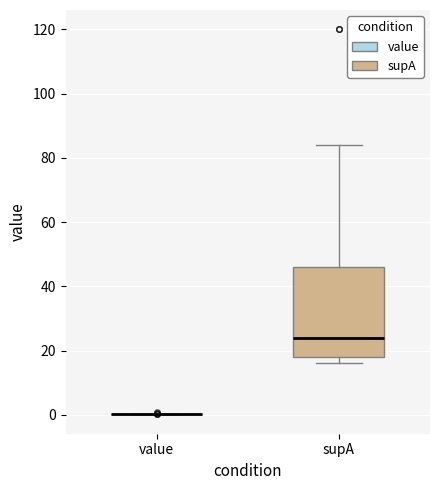

Reading left to right, read every box against the y-axis: the position of its median line, the range the box covers, and the ends of its whiskers. The values are not printed on the chart, so give them approximately, as read against the axis.

value: box collapsed to a line at 0, whiskers 0 to 0
supA: median 24, box 18 to 46, whiskers 16 to 84